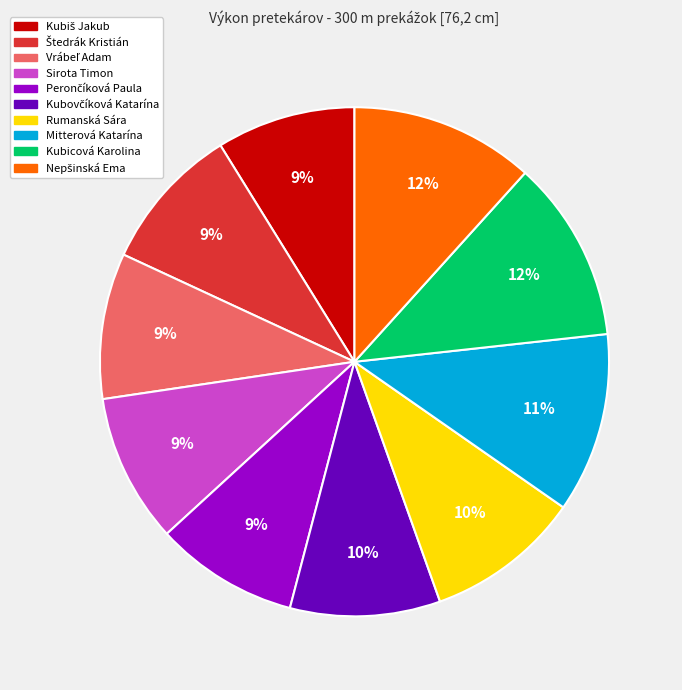

Is Mitterová Katarína the majority of the pie?

No